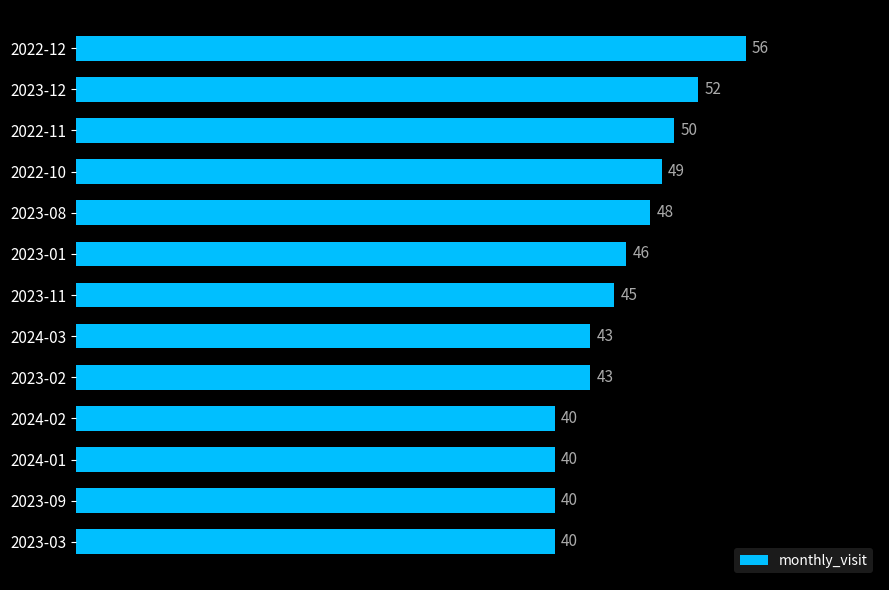

Where is the data nearest to the value 48?

2023-08